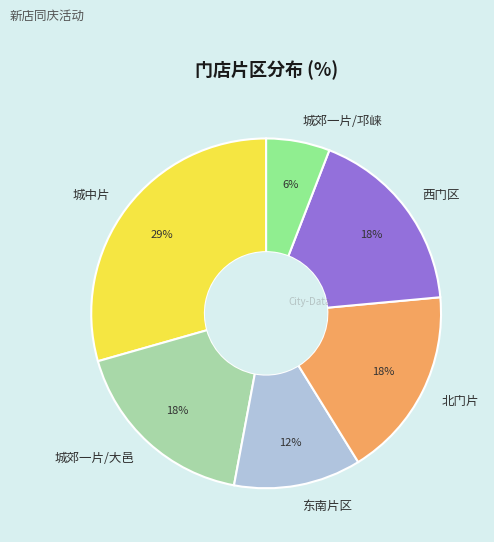

The 北门片 slice represents 10% of the pie. True or false?

False